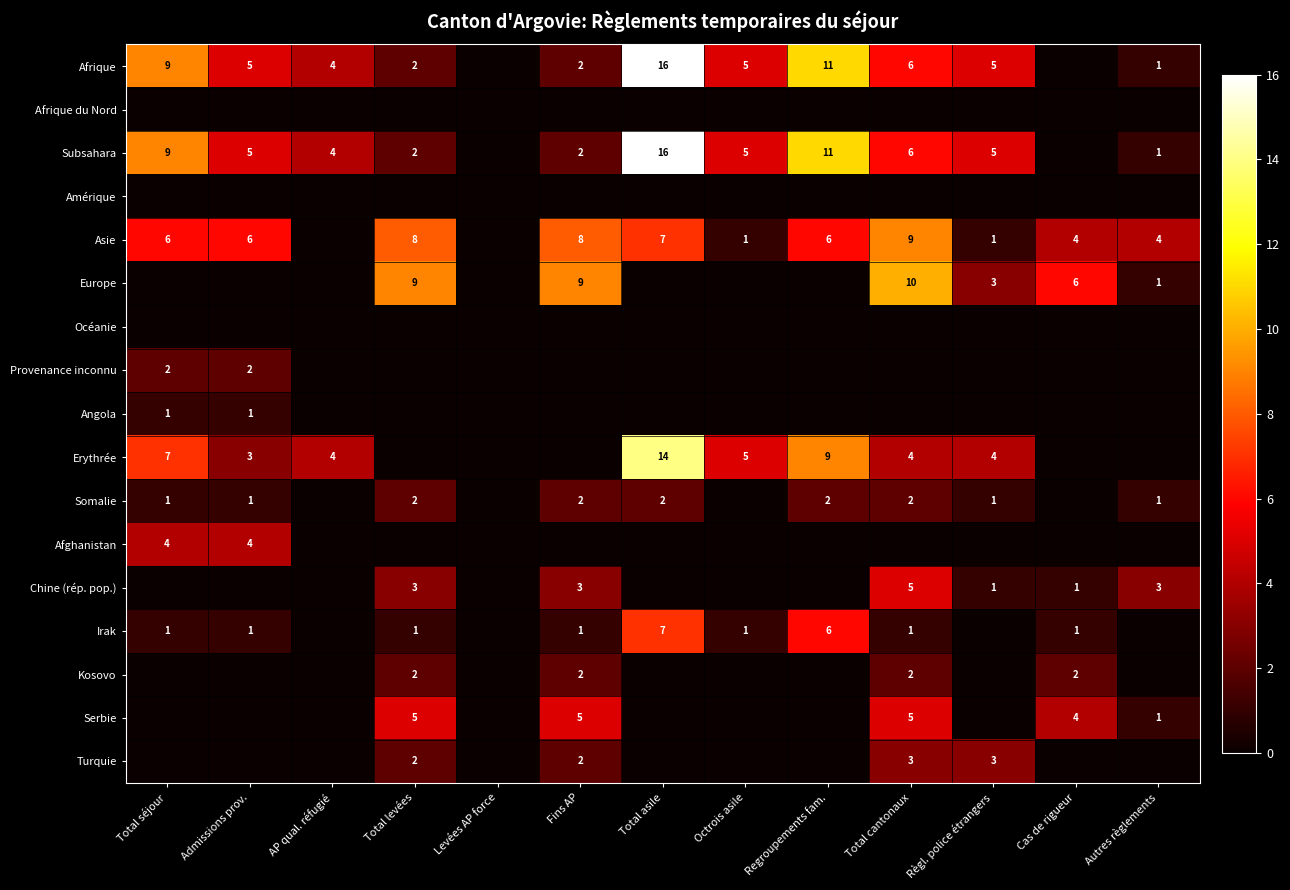

The Irak series shows 1 at Octrois asile. True or false?

True